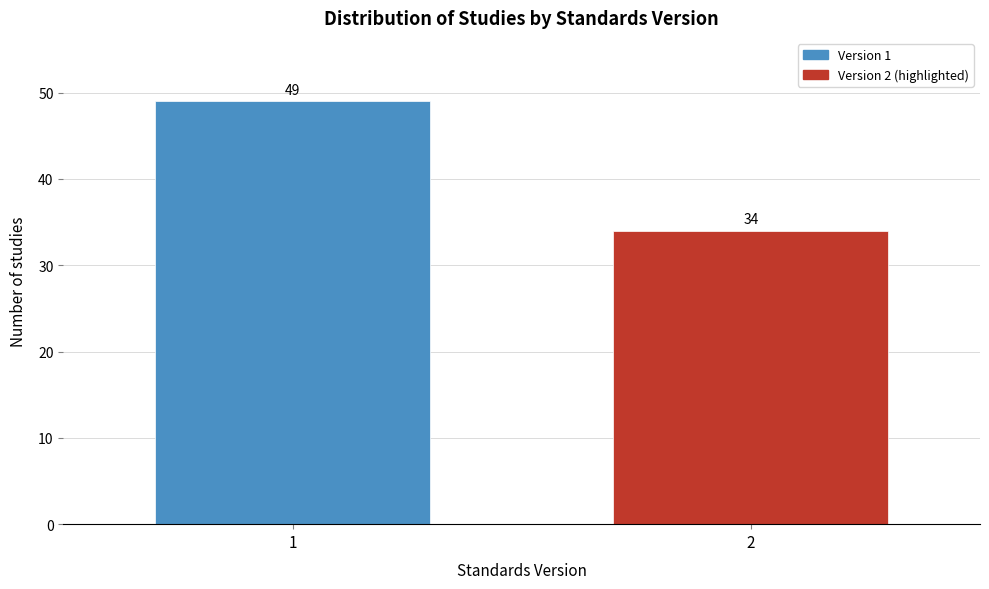

Reading left to right, transcribe all the data shown in this chart.

1=49	2=34